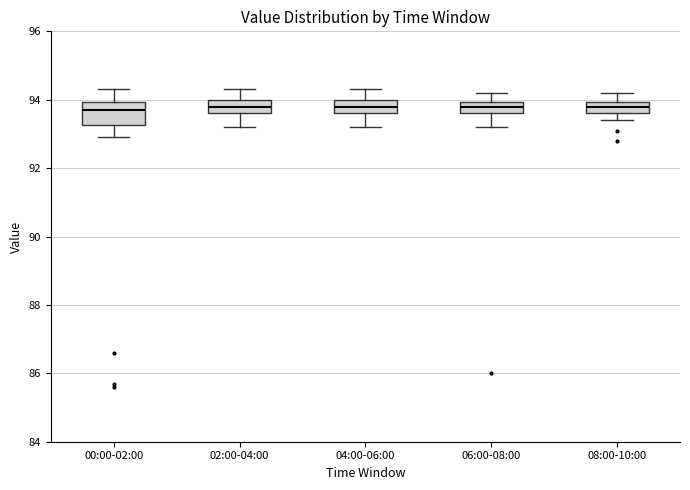

Reading left to right, transcribe this box plot: for each box, give where its median line is, the range the box spans, and where its two whiskers end, as read against the y-axis. The values are not printed on the chart, so give them approximately, as read against the axis.

00:00-02:00: median 93.8, box 93.2 to 94.0, whiskers 93.0 to 94.4
02:00-04:00: median 93.8, box 93.6 to 94.0, whiskers 93.2 to 94.4
04:00-06:00: median 93.8, box 93.6 to 94.0, whiskers 93.2 to 94.4
06:00-08:00: median 93.8, box 93.6 to 94.0, whiskers 93.2 to 94.2
08:00-10:00: median 93.8, box 93.6 to 94.0, whiskers 93.4 to 94.2